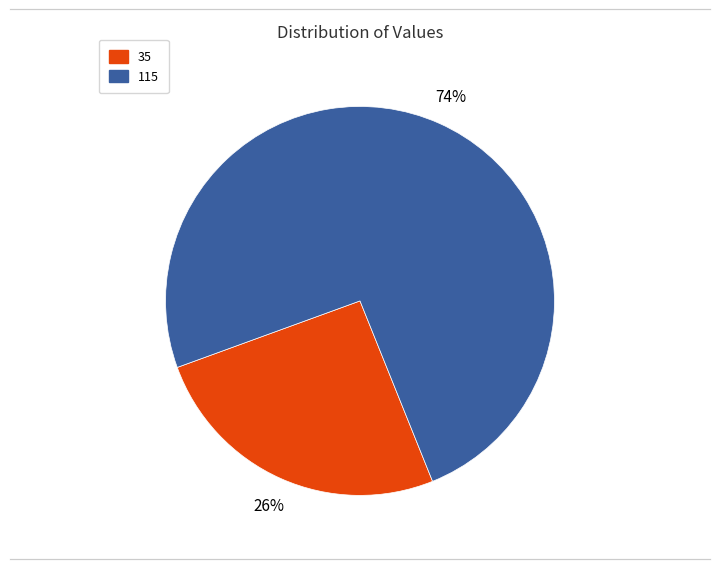

Which category has the smallest portion of the pie?

35